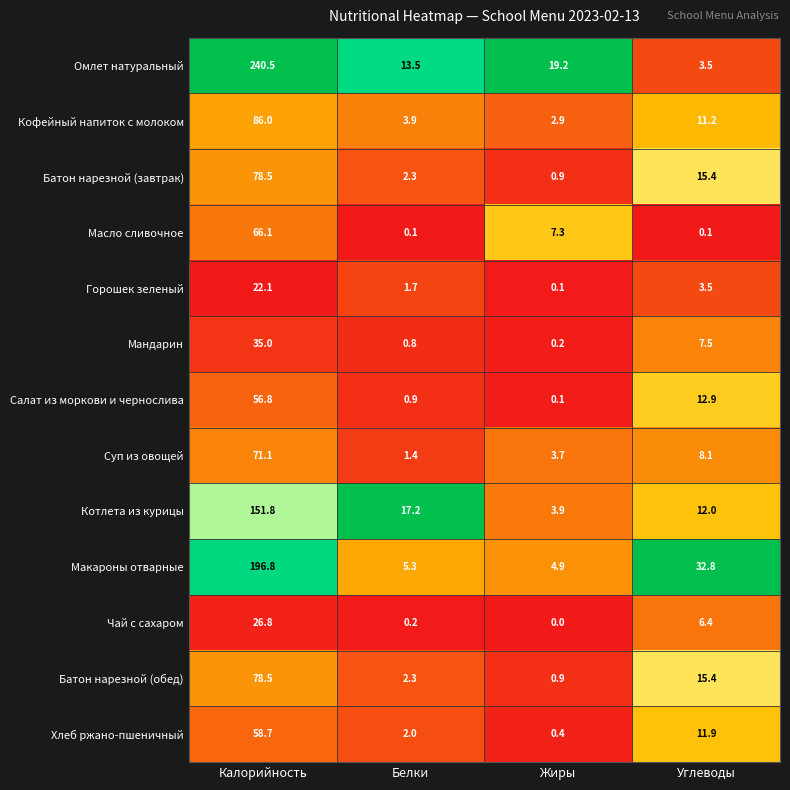

Which series has the widest spread of values?

Омлет натуральный